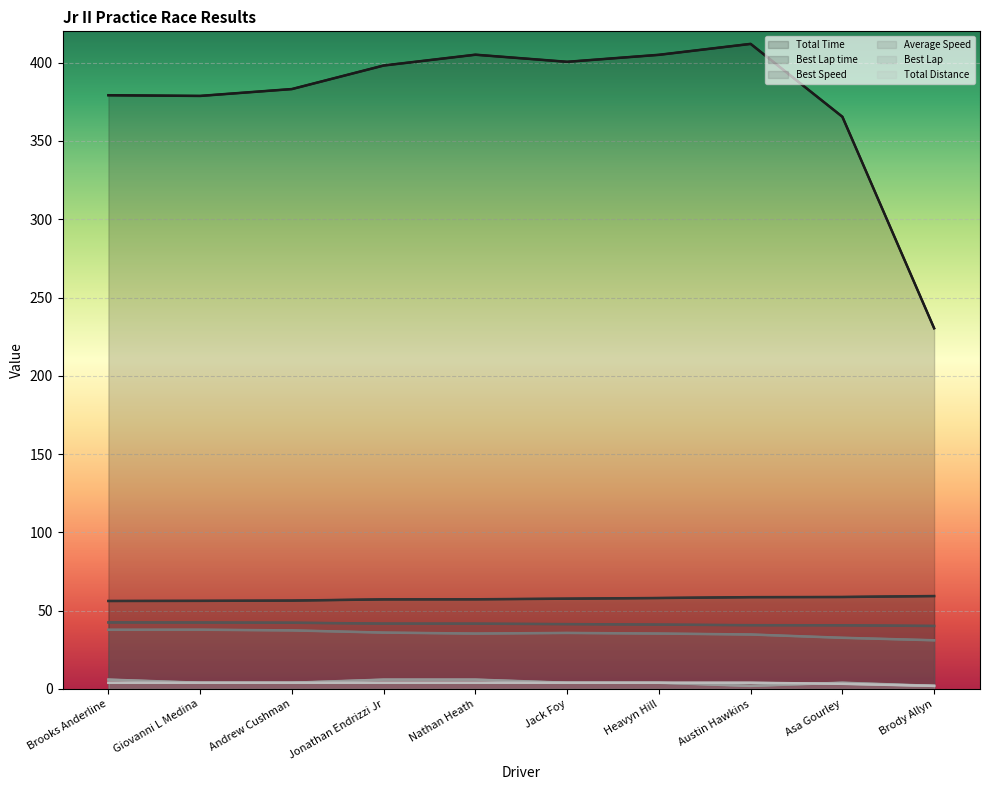

What is the difference between the maximum and minimum values in the Total Time series?

181.6